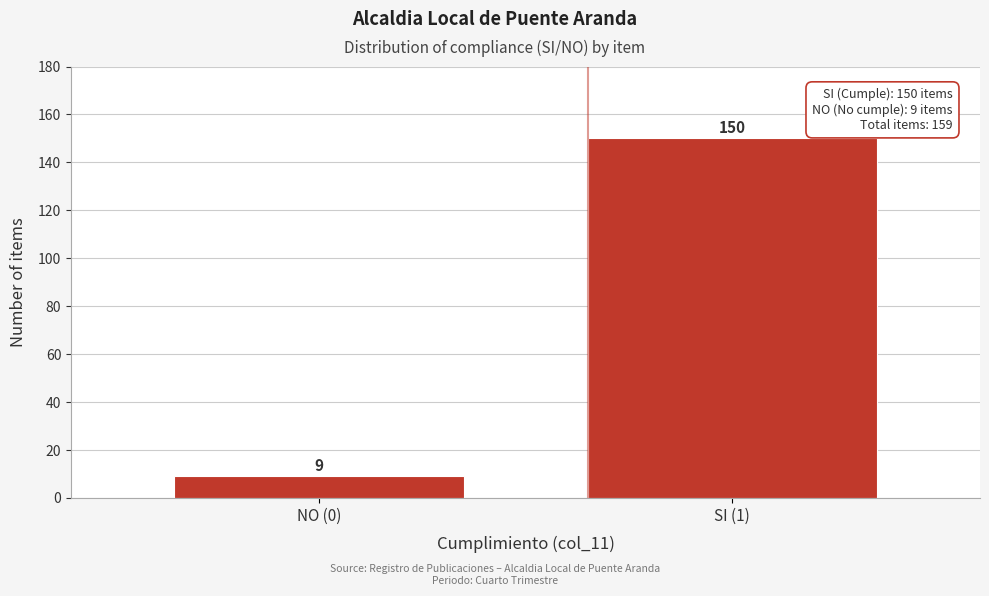

Reading left to right, list all the values displayed in this chart.

NO (0)=9	SI (1)=150